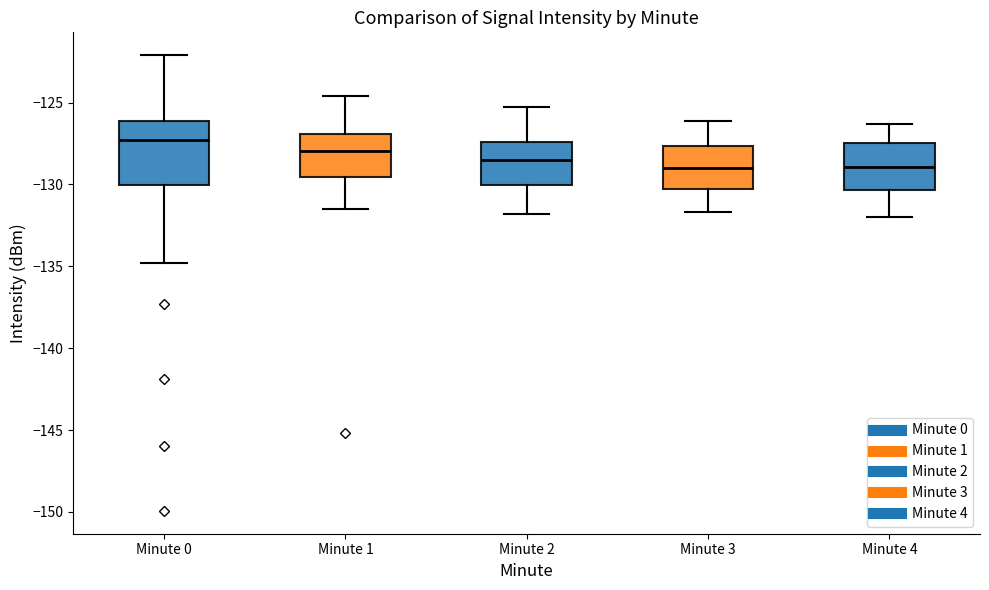

Reading left to right, transcribe this box plot: for each box, give where its median line is, the range the box spans, and where its two whiskers end, as read against the y-axis. The values are not printed on the chart, so give them approximately, as read against the axis.

Minute 0: median -127.5, box -130.0 to -126.0, whiskers -135.0 to -122.0
Minute 1: median -128.0, box -129.5 to -127.0, whiskers -131.5 to -124.5
Minute 2: median -128.5, box -130.0 to -127.5, whiskers -132.0 to -125.5
Minute 3: median -129.0, box -130.5 to -127.5, whiskers -131.5 to -126.0
Minute 4: median -129.0, box -130.5 to -127.5, whiskers -132.0 to -126.5